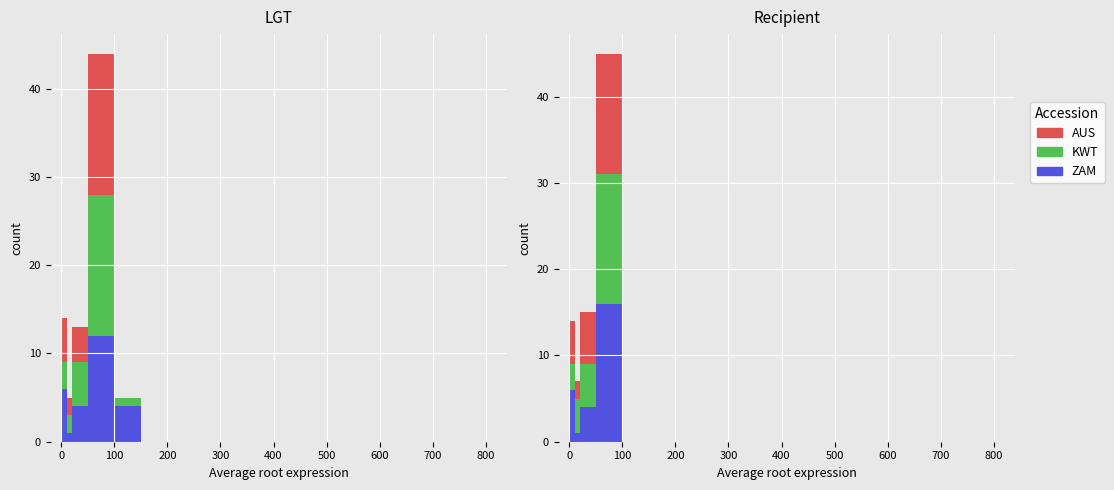

Is it true that AUS equals 0 at 600?

True